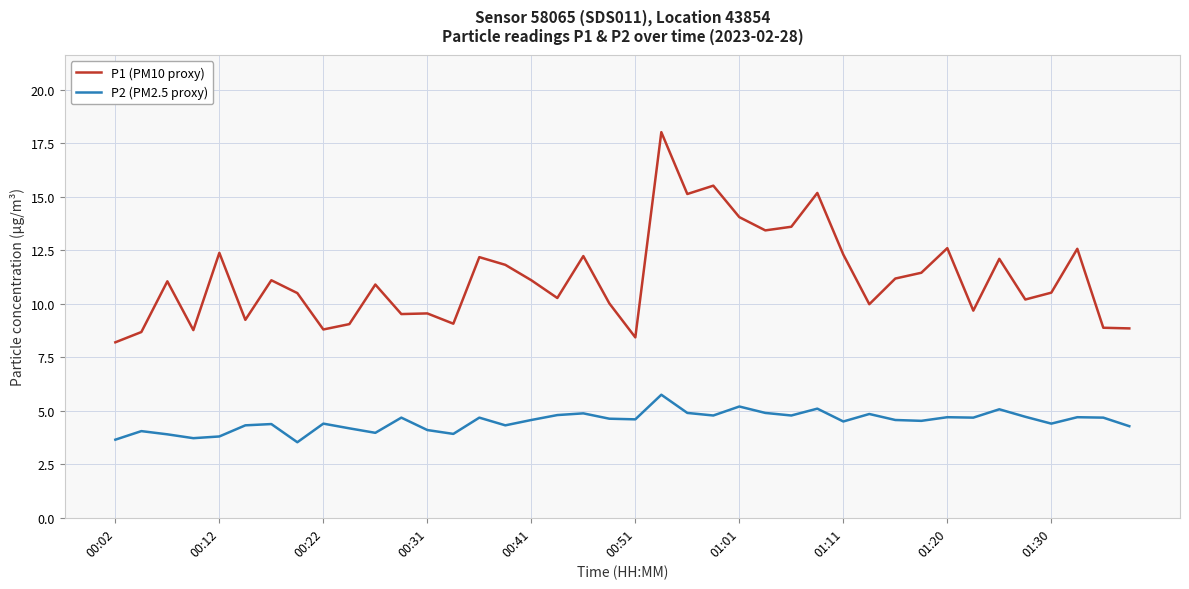

Which series has the widest spread of values?

P1 (PM10 proxy)